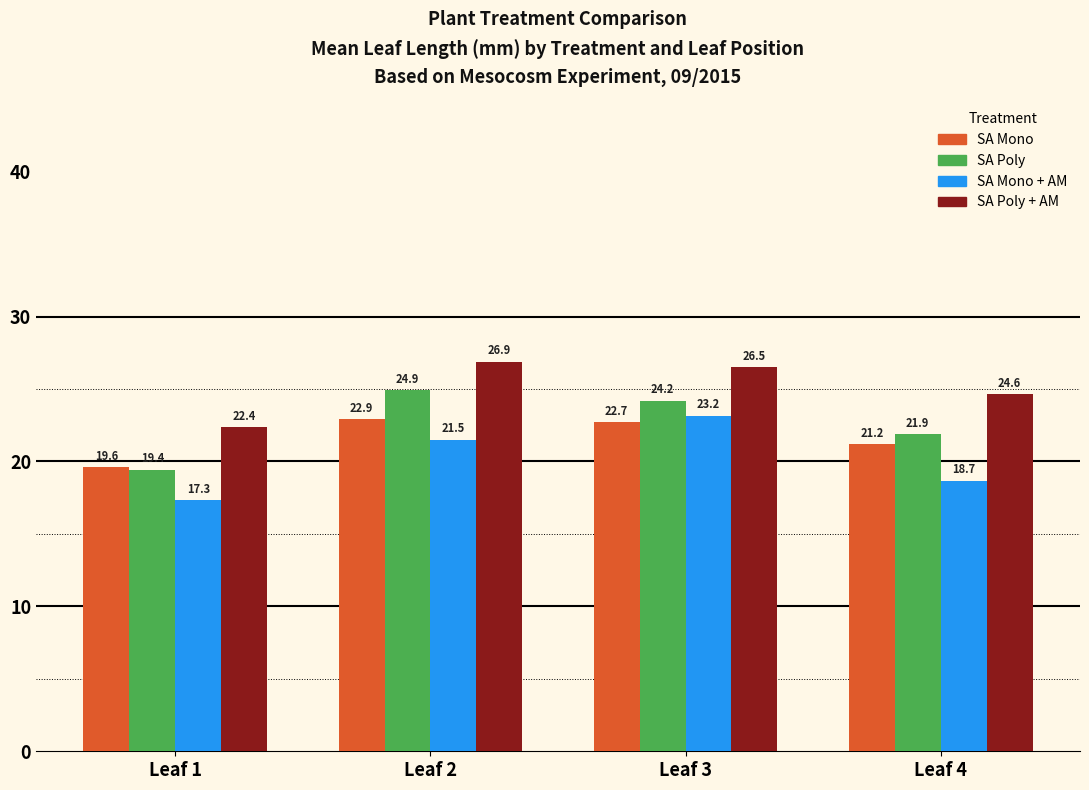

How many values in the SA Poly + AM series are below 26?

2